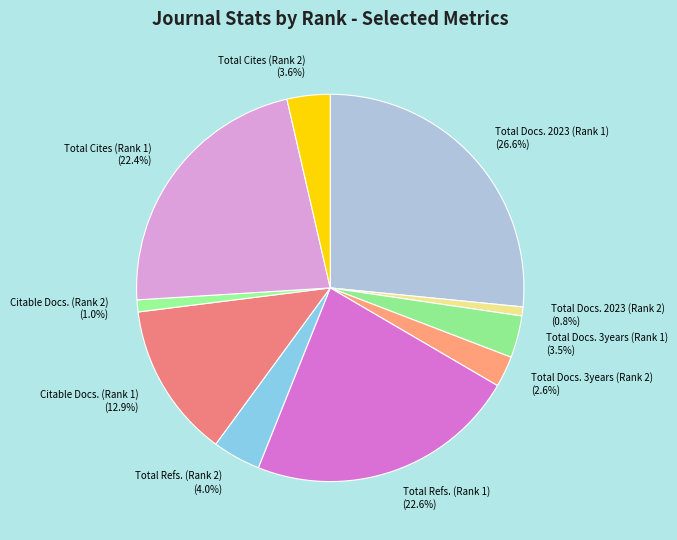

To the nearest percent, what is the difference between the largest and smallest slice percentages?

26%